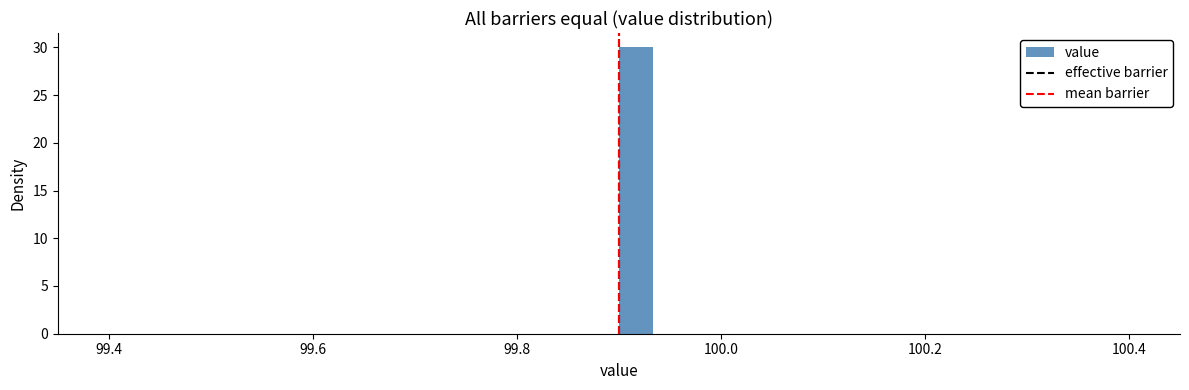

Around what value on the x-axis is the tallest bar? Give the approximate position of its centre, as read against the axis.

99.92